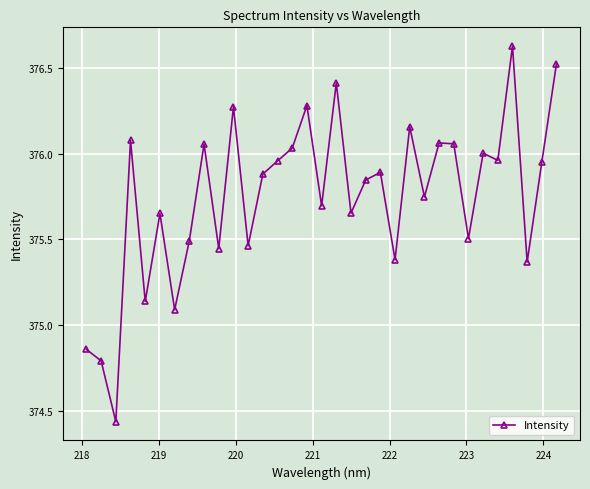

What is the difference between the maximum and minimum values?

2.2